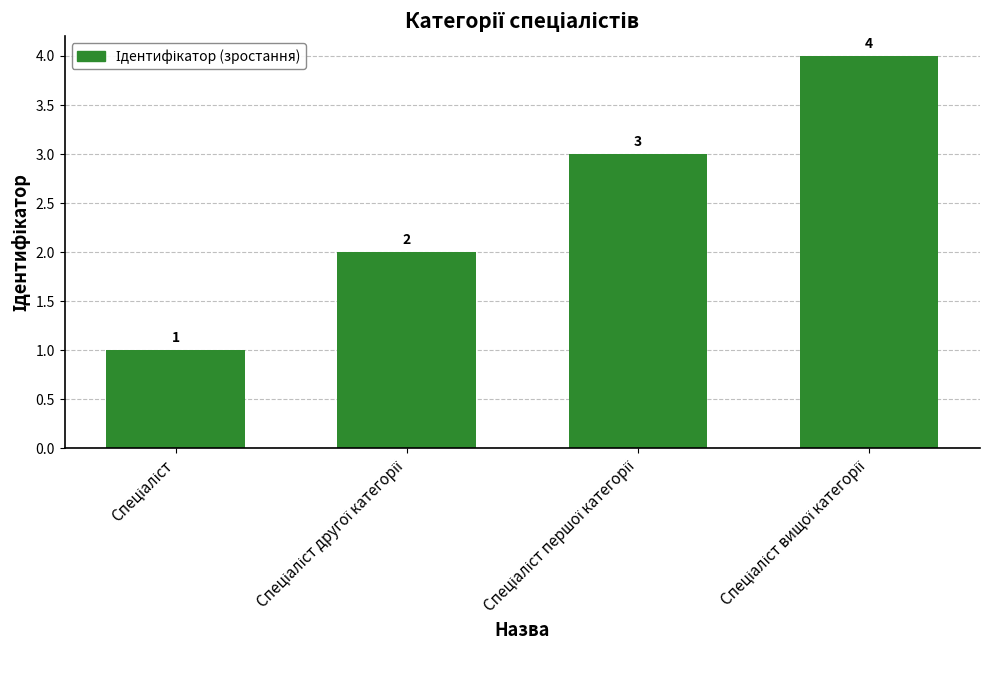

Reading left to right, what are all the values shown in this chart?

1	2	3	4